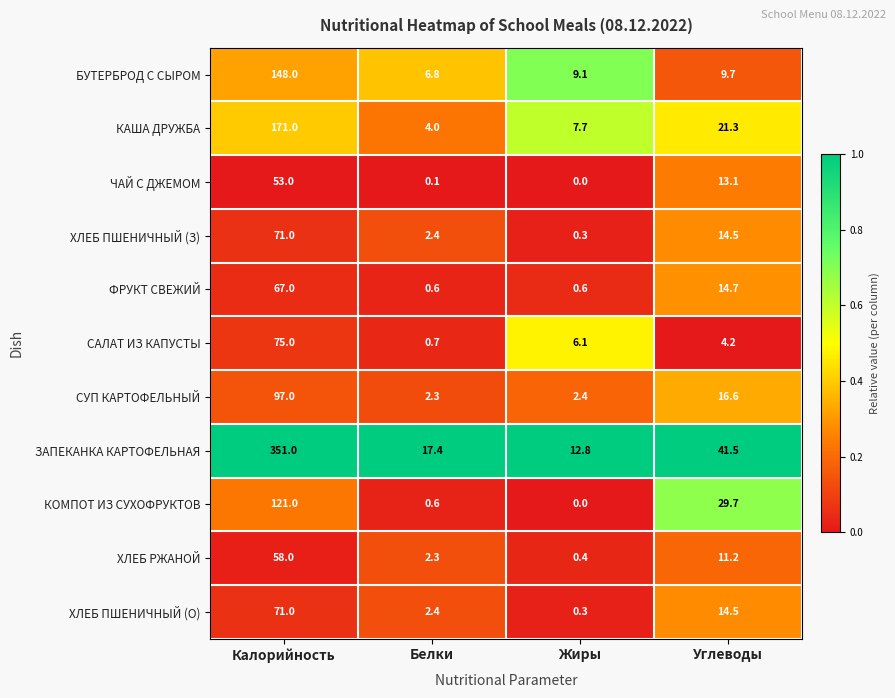

How many values in the КОМПОТ ИЗ СУХОФРУКТОВ series are below 29?

2